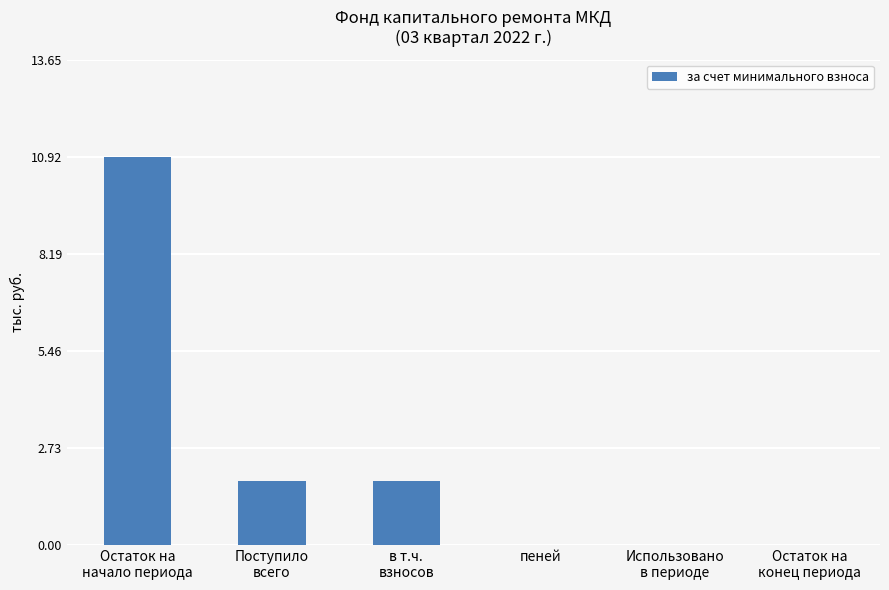

The chart shows a value of 1.8 at Поступило
всего. True or false?

True